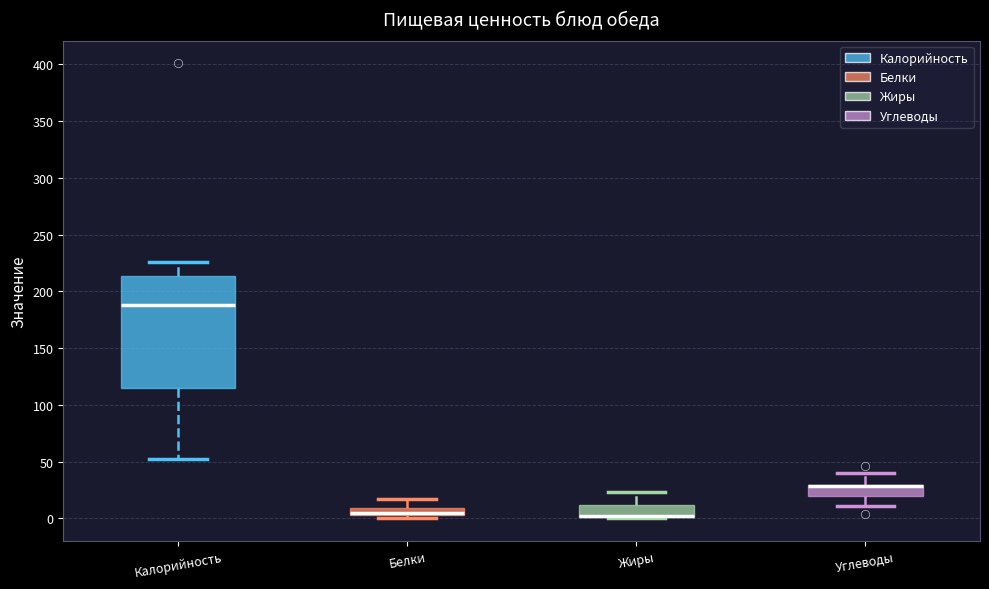

Where is the upper edge of the box for Жиры on the y-axis? The values are not printed on the chart, so give them approximately, as read against the axis.

10